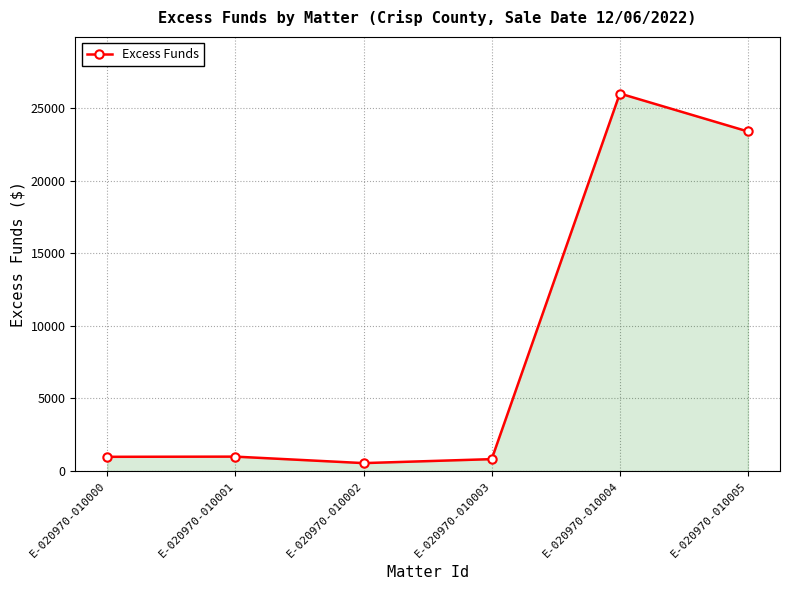

What is the change in value from E-020970-010003 to E-020970-010004?

+25180.6